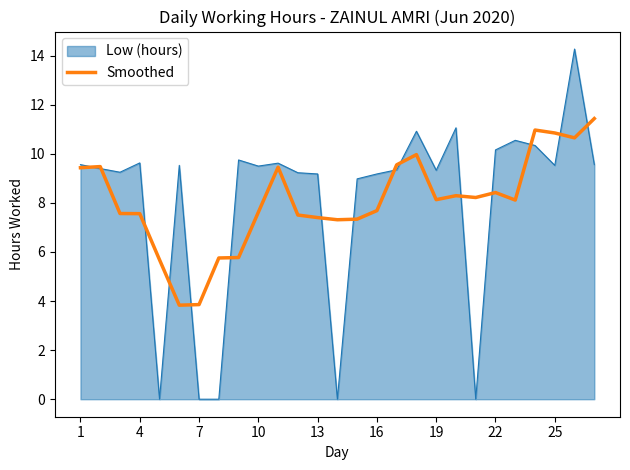

Which series has the widest spread of values?

Low (hours)